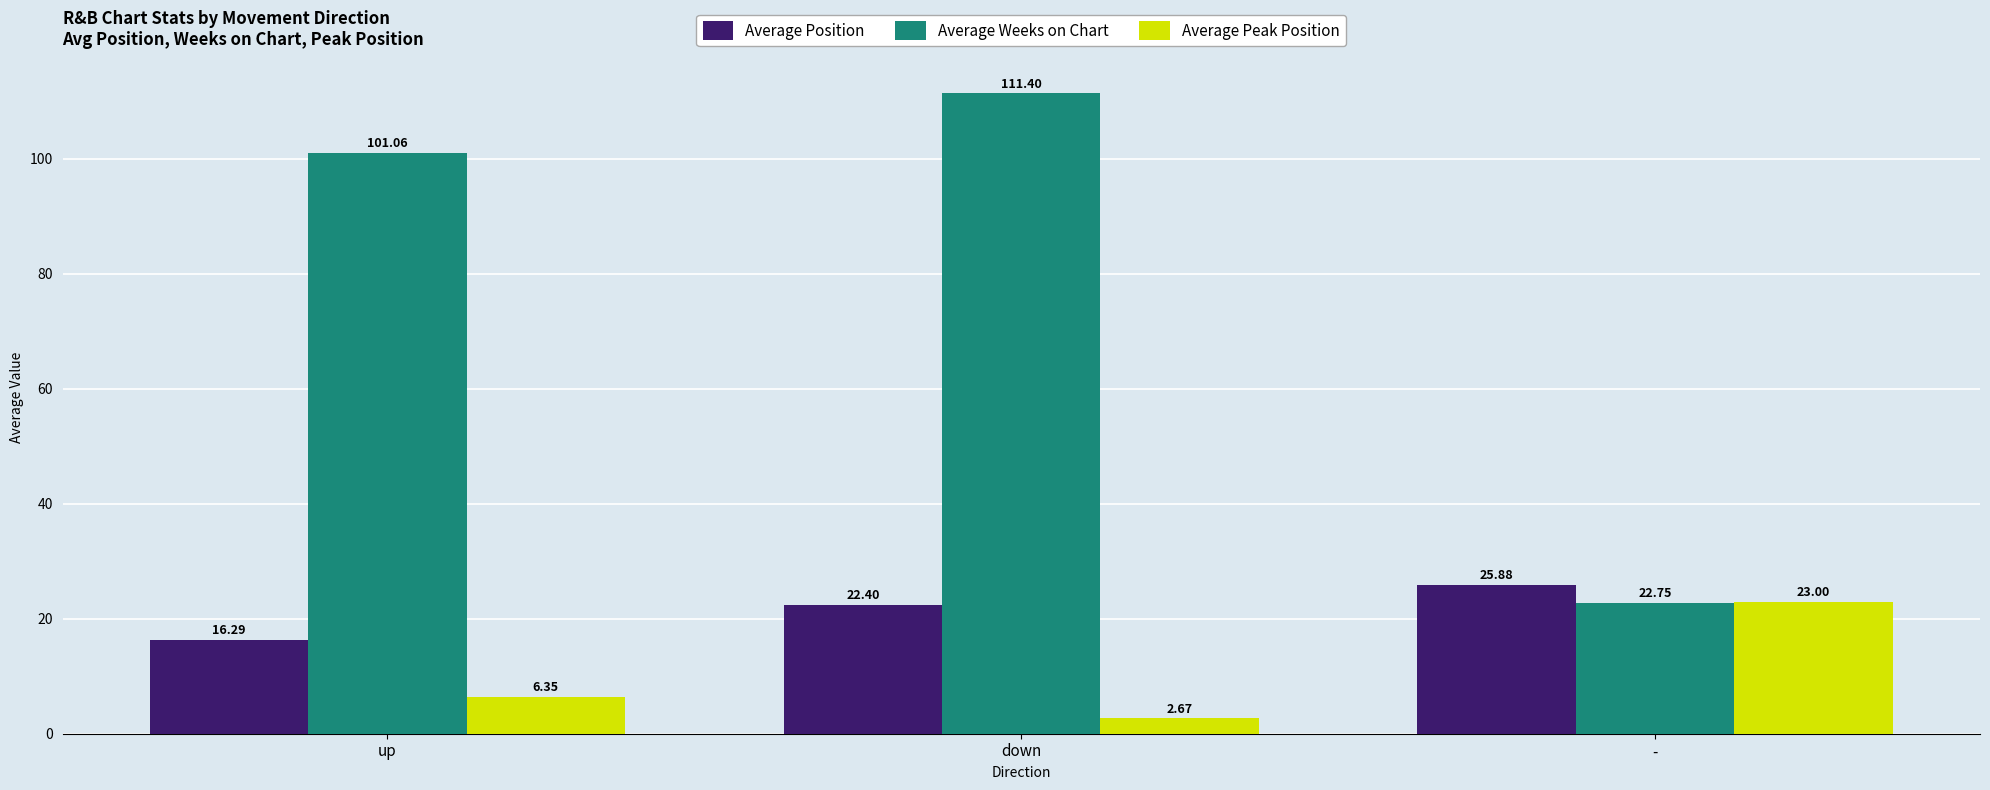

Count the number of data series in this chart.

3